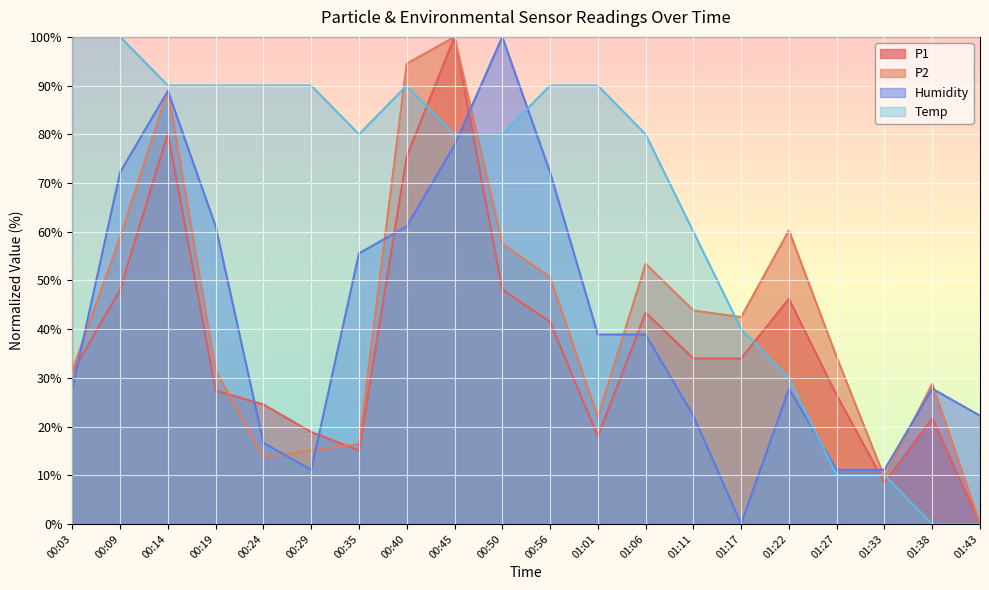

True or false: P2 has a value of 100.0 at 00:45.

True